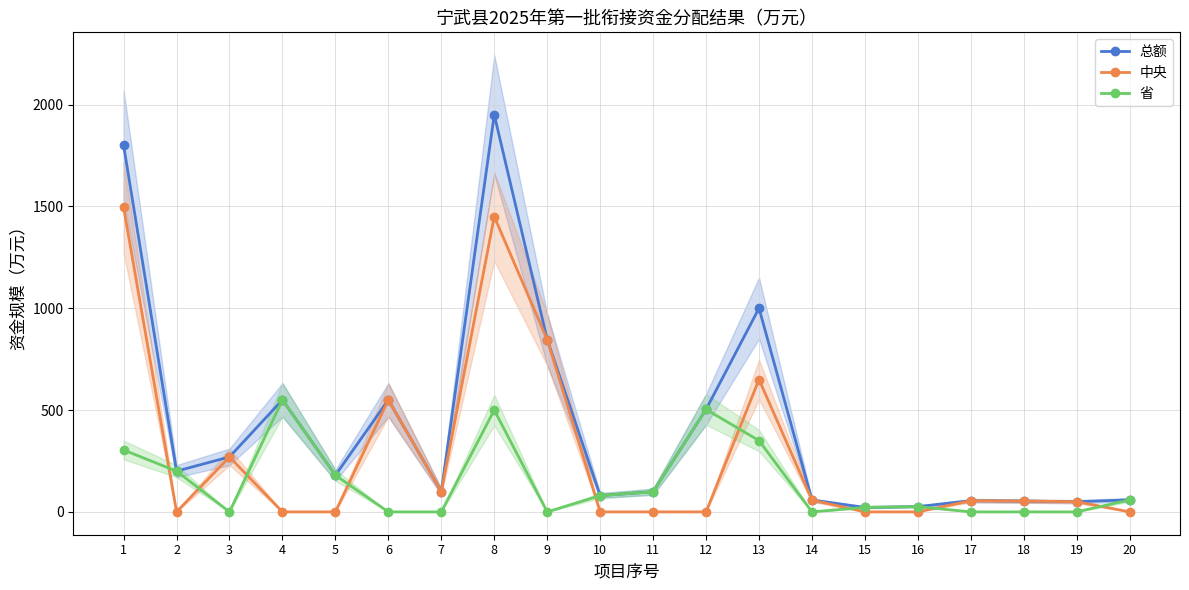

At which category does 省 reach its first local valley?

3